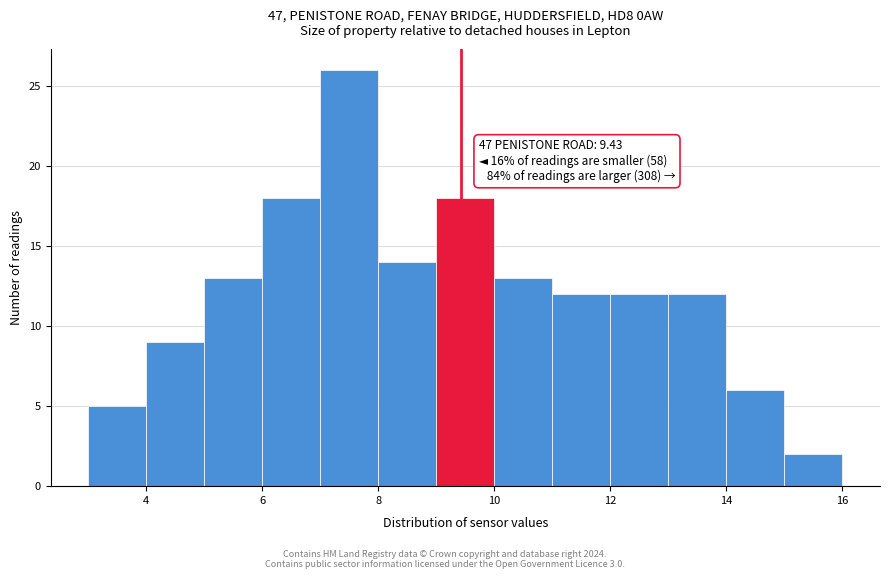

Over which range of the x-axis is the bar tallest?

7 to 8